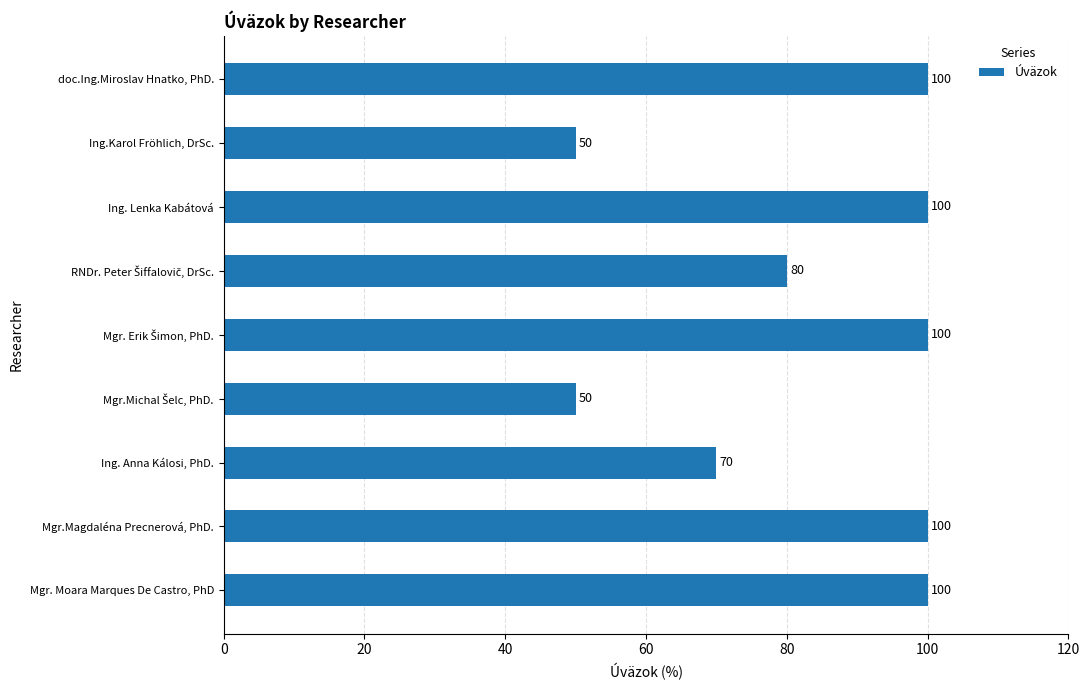

Are the bars horizontal?

Yes